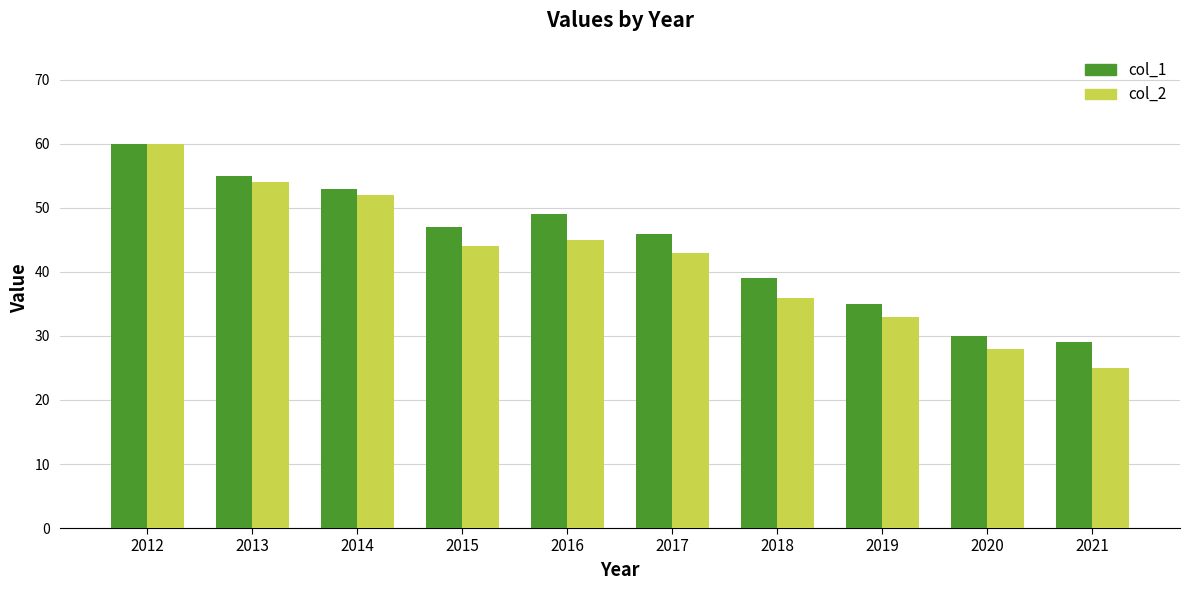

How many categories are shown in the chart?

10